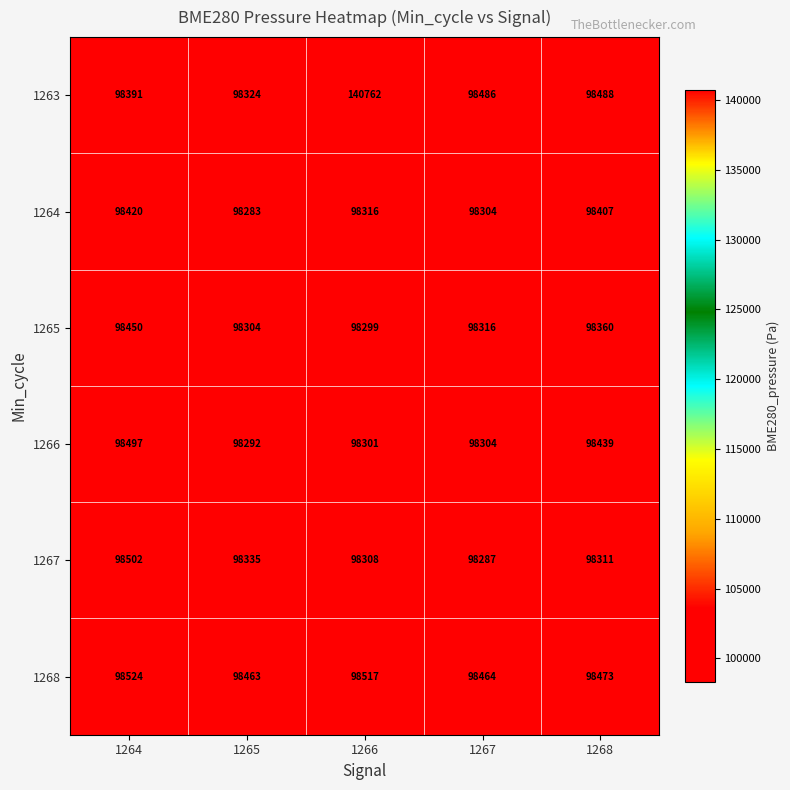

List the series in order of their peak value, highest first.

1263, 1268, 1267, 1266, 1265, 1264